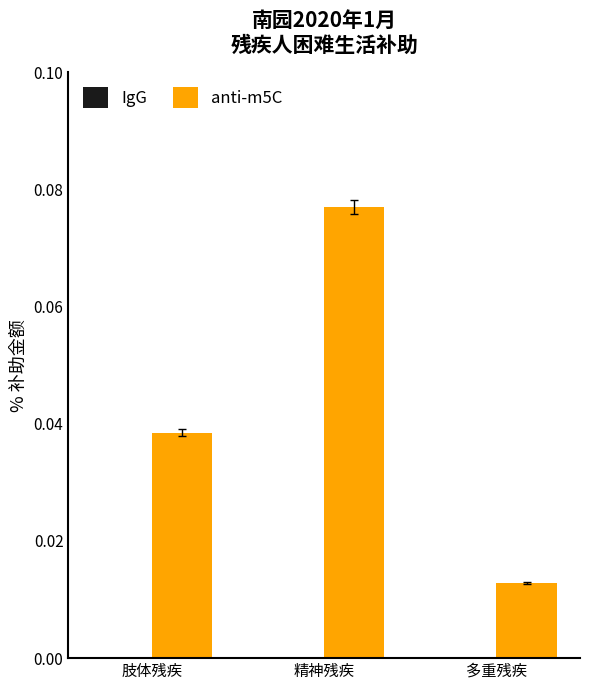

At which label does anti-m5C reach its peak?

精神残疾